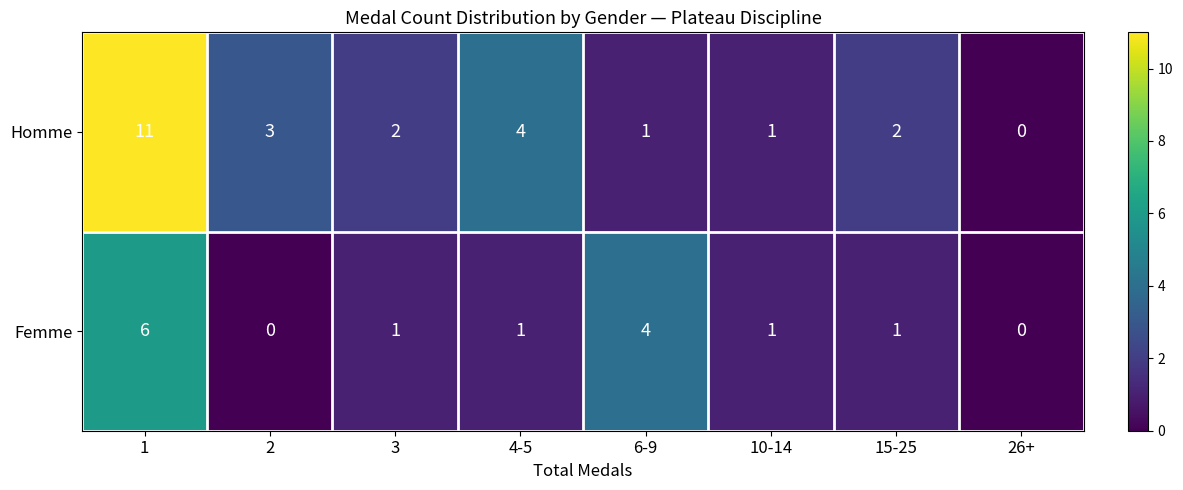

Which series has the largest range (max minus min)?

Homme